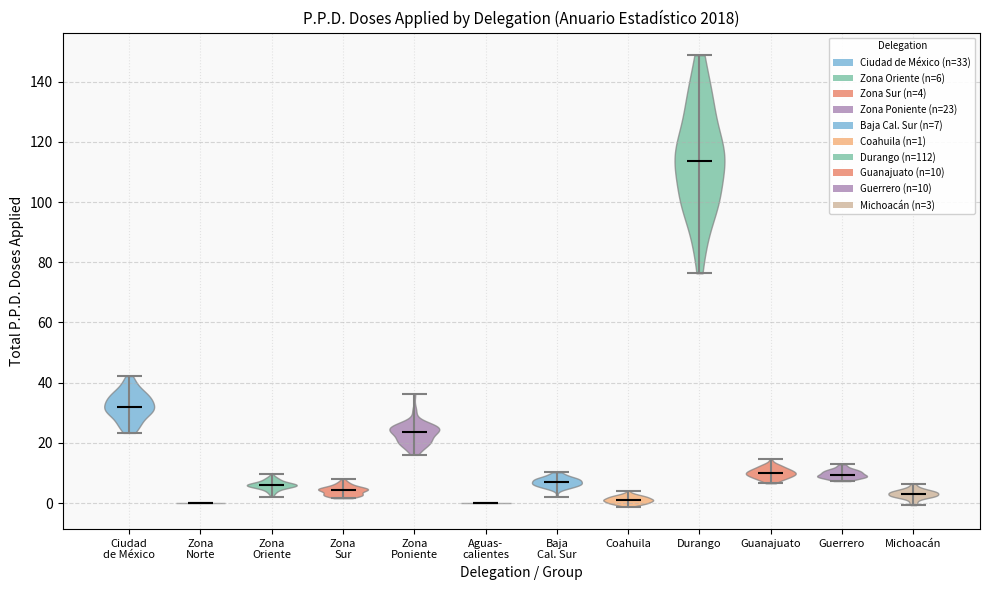

Reading left to right, read every violin against the y-axis: where its median line is, and the lowest and highest points it reaches. The values are not printed on the chart, so give them approximately, as read against the axis.

Ciudad de México: median line 32, lowest point 24, highest point 42
Zona Norte: median line 0, lowest point 0, highest point 0
Zona Oriente: median line 6, lowest point 2, highest point 10
Zona Sur: median line 4, lowest point 2, highest point 8
Zona Poniente: median line 24, lowest point 16, highest point 36
Aguas- calientes: median line 0, lowest point 0, highest point 0
Baja Cal. Sur: median line 6, lowest point 2, highest point 10
Coahuila: median line 0, lowest point -2, highest point 4
Durango: median line 114, lowest point 76, highest point 148
Guanajuato: median line 10, lowest point 6, highest point 14
Guerrero: median line 10, lowest point 8, highest point 12
Michoacán: median line 4, lowest point 0, highest point 6